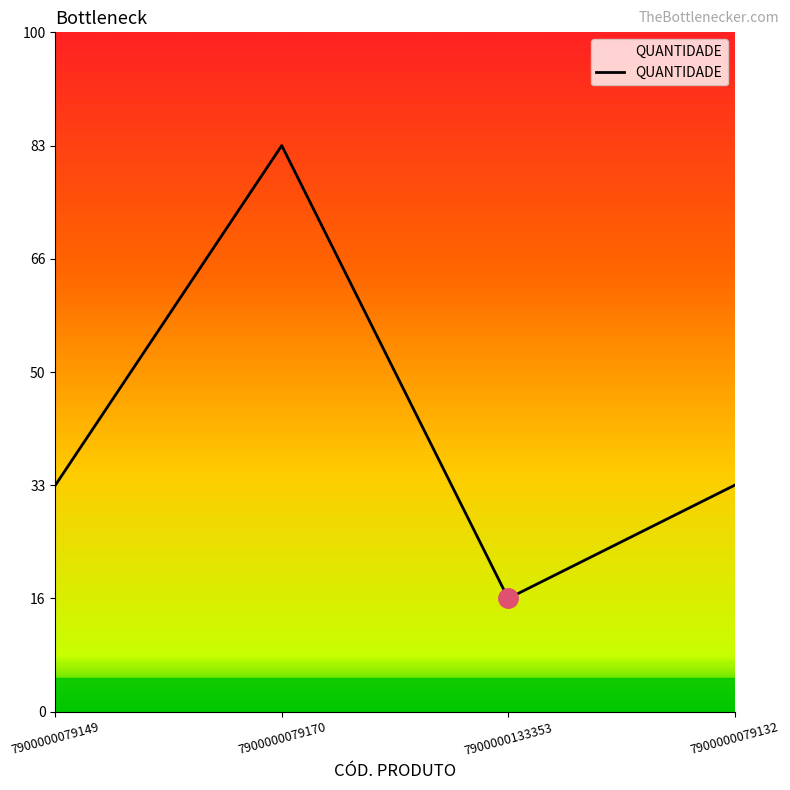

How many points are lower than both their immediate neighbors (excluding endpoints)?

1